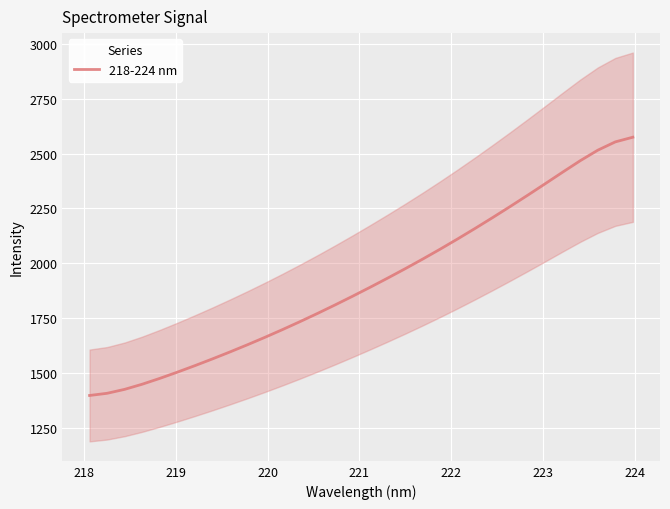

What is the maximum value for 218-224 nm?

2574.5